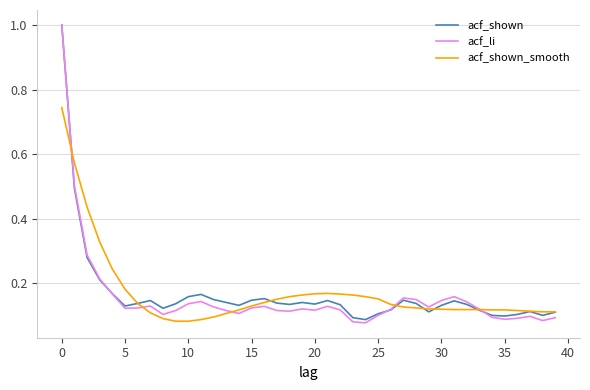

What is the greatest value displayed?

1.0